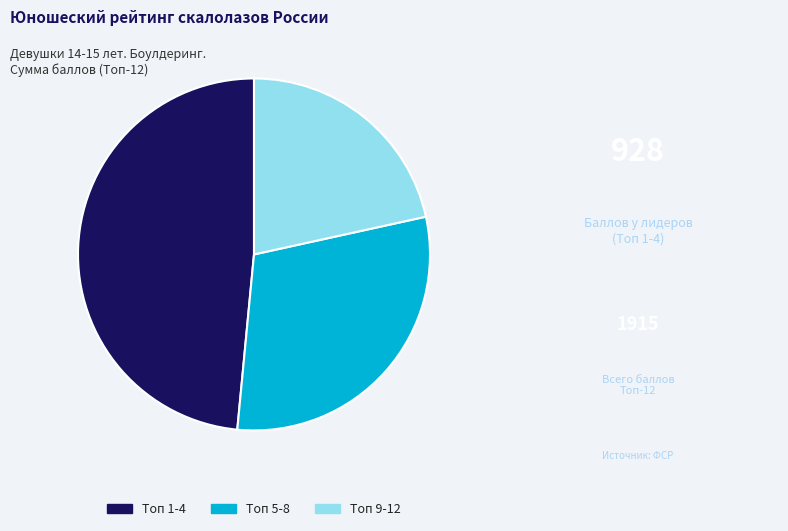

Count the number of slices in the pie.

3